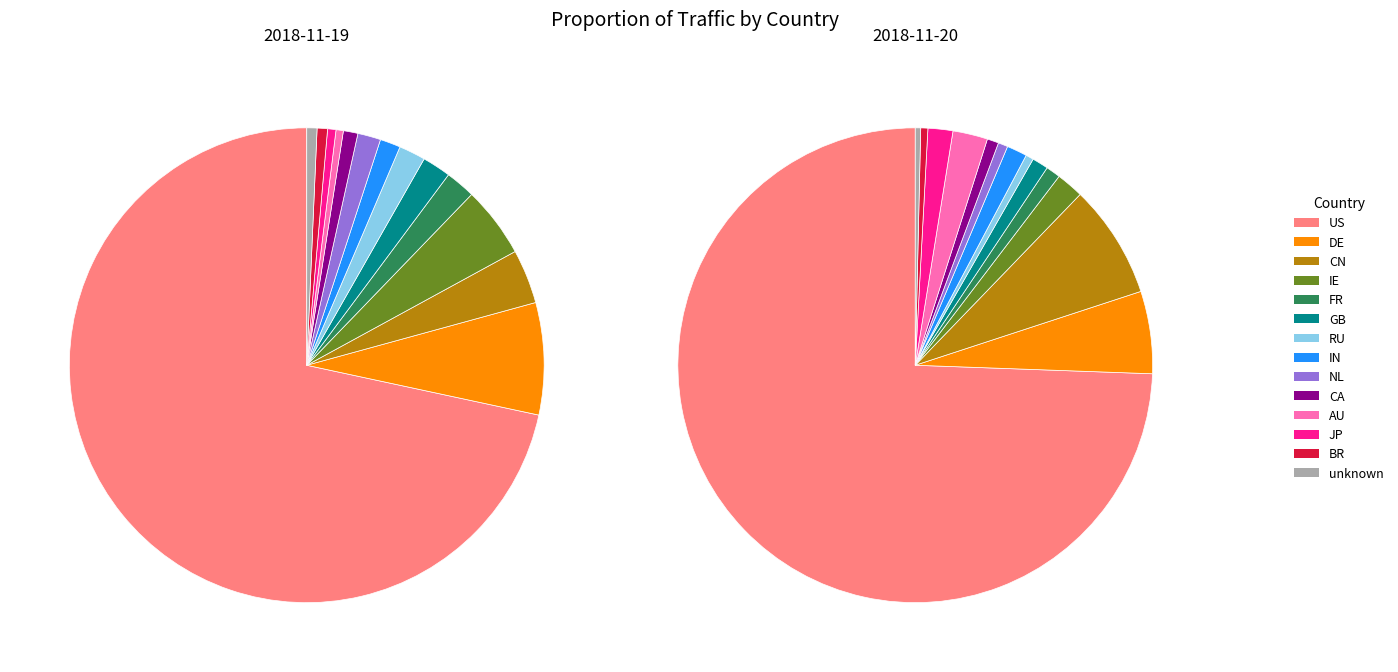

Does US account for over 50% of the chart?

Yes